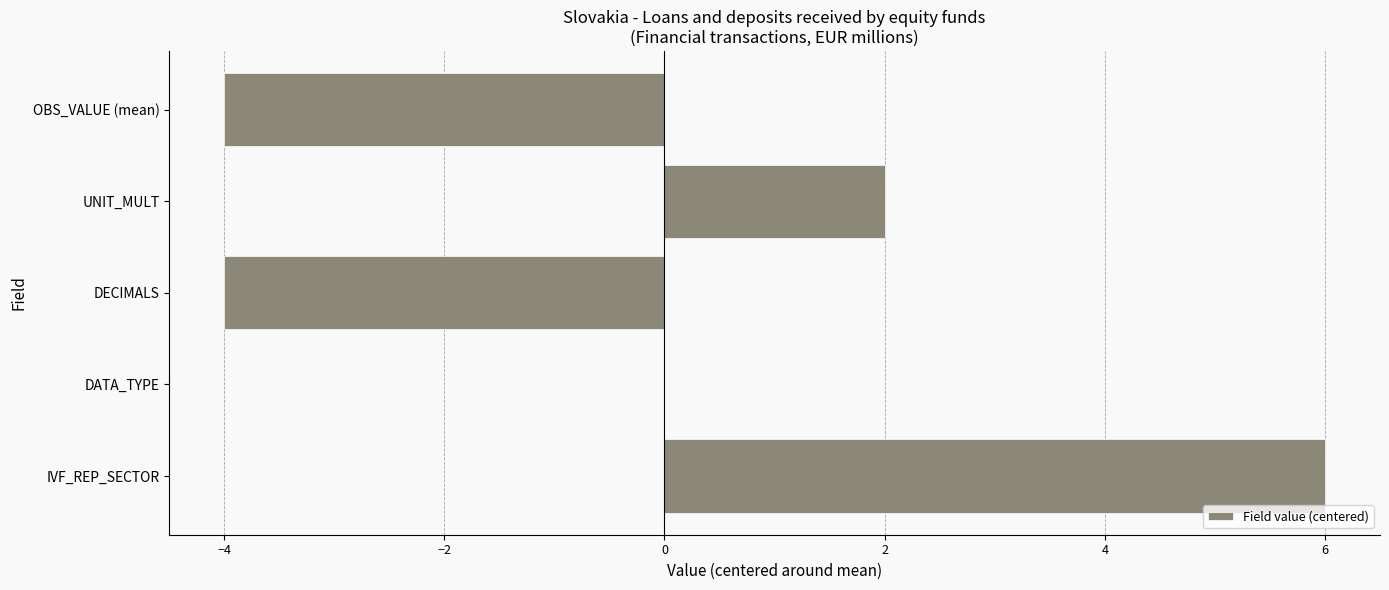

What is the greatest value displayed?

6